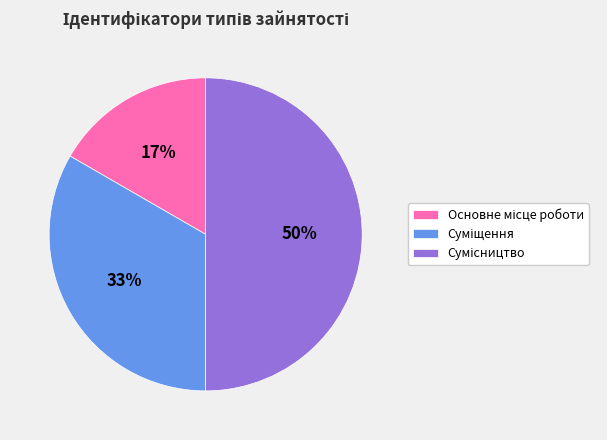

To the nearest percent, what is the average slice percentage?

33%